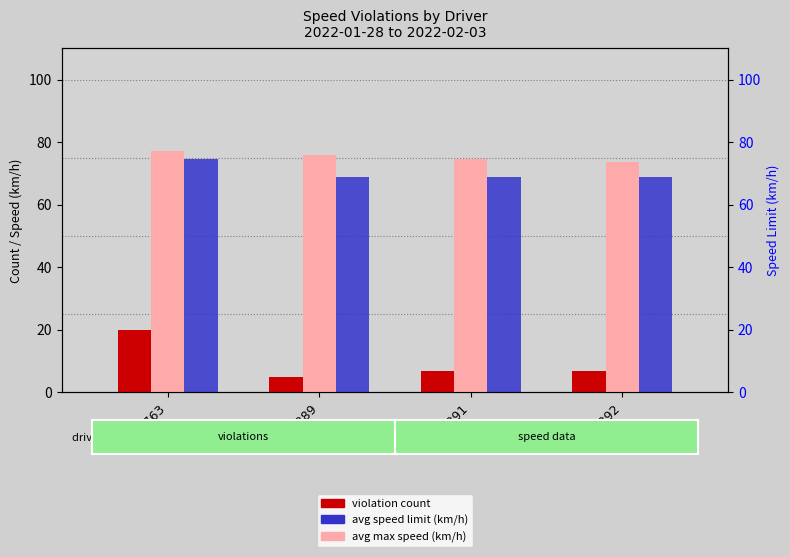

At which label does avg max speed (km/h) first exceed 76?

99-GY-763